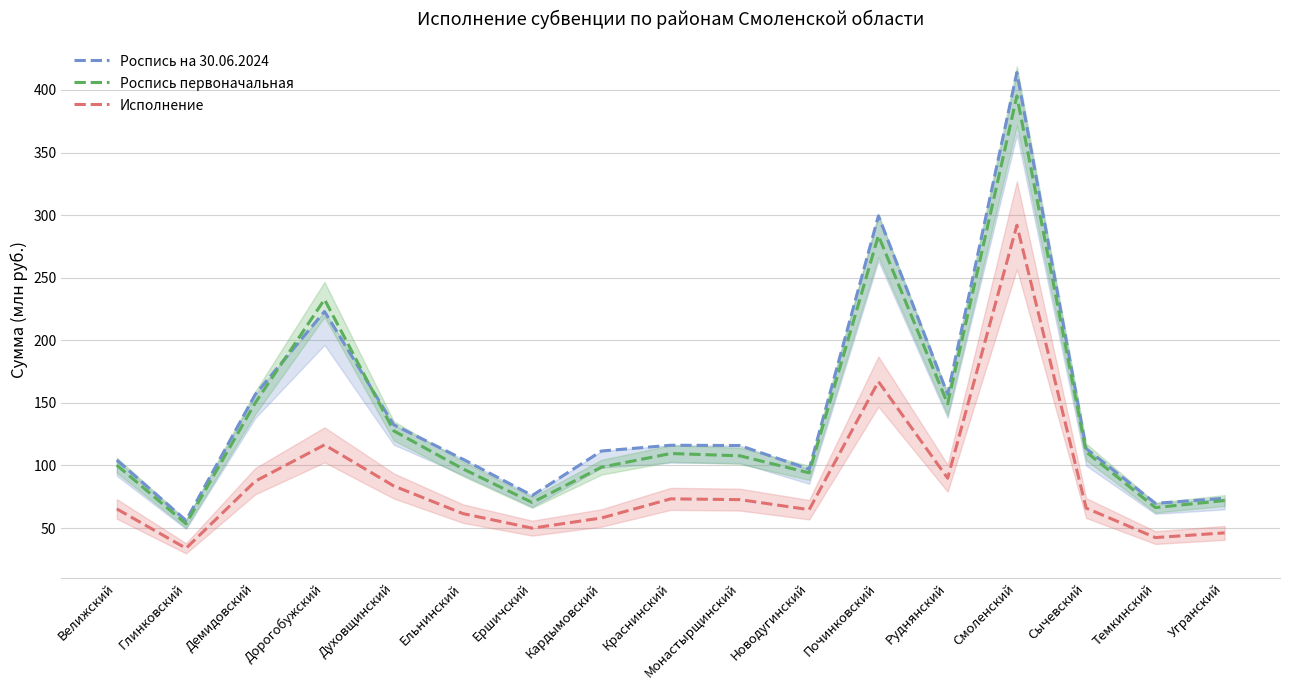

Reading left to right, what are all the values shown in this chart?

Роспись на 30.06.2024: Велижский=104.3	Глинковский=56.0	Демидовский=156.7	Дорогобужский=223.0	Духовщинский=132.5	Ельнинский=105.0	Ершичский=76.0	Кардымовский=111.5	Краснинский=116.1	Монастырщинский=115.9	Новодугинский=97.0	Починковский=299.4	Руднянский=156.8	Смоленский=413.9	Сычевский=113.5	Темкинский=69.7	Угранский=73.8
Роспись первоначальная: Велижский=100.2	Глинковский=53.4	Демидовский=150.0	Дорогобужский=232.6	Духовщинский=127.6	Ельнинский=97.2	Ершичский=70.4	Кардымовский=98.6	Краснинский=109.5	Монастырщинский=107.7	Новодугинский=94.1	Починковский=283.6	Руднянский=149.2	Смоленский=395.2	Сычевский=110.8	Темкинский=66.3	Угранский=72.0
Исполнение: Велижский=65.3	Глинковский=33.8	Демидовский=87.4	Дорогобужский=116.4	Духовщинский=83.6	Ельнинский=61.5	Ершичский=49.9	Кардымовский=58.0	Краснинский=73.3	Монастырщинский=72.7	Новодугинский=64.7	Починковский=167.0	Руднянский=89.8	Смоленский=291.9	Сычевский=66.0	Темкинский=42.4	Угранский=46.1